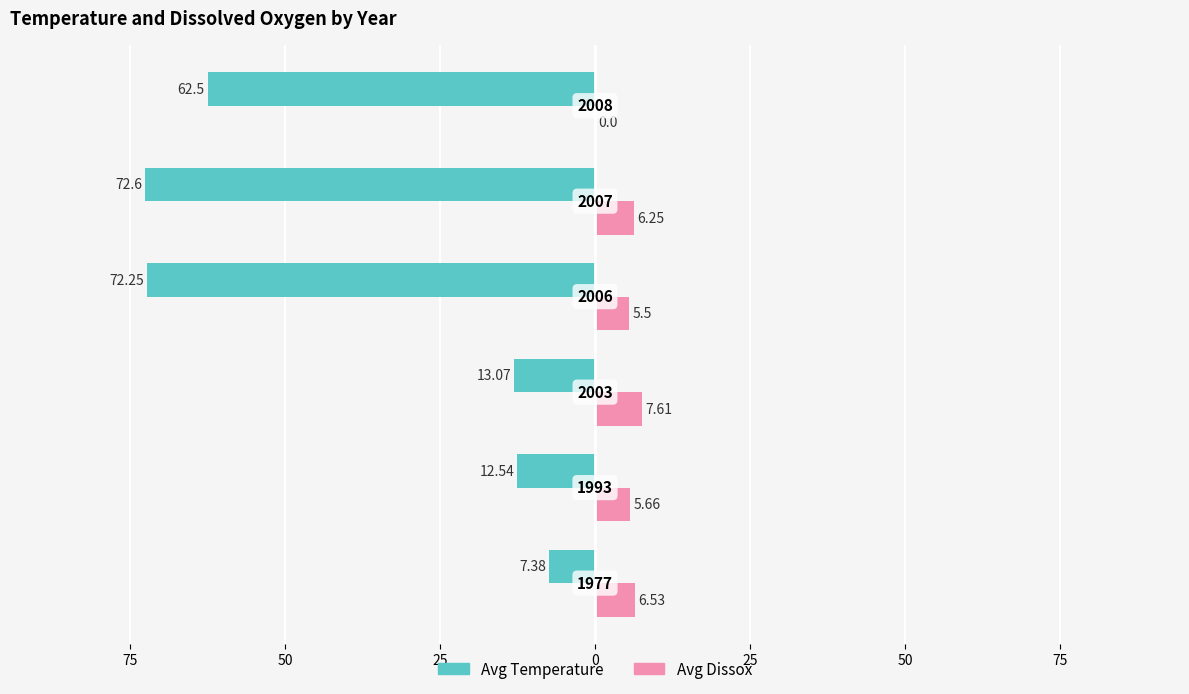

Which series has the widest spread of values?

Avg Temperature